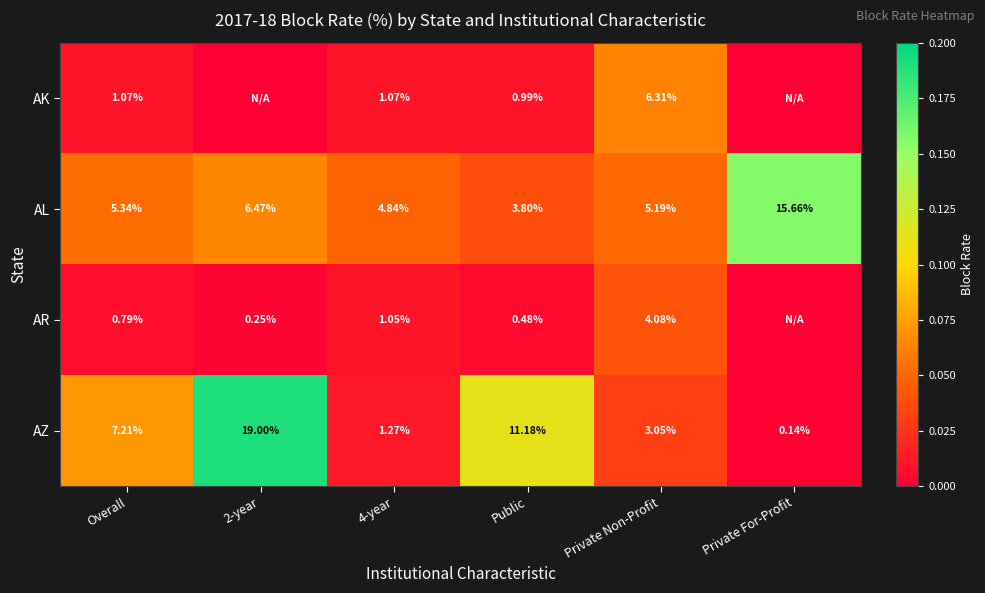

Between Overall and Public, which series saw the biggest shift?

AZ